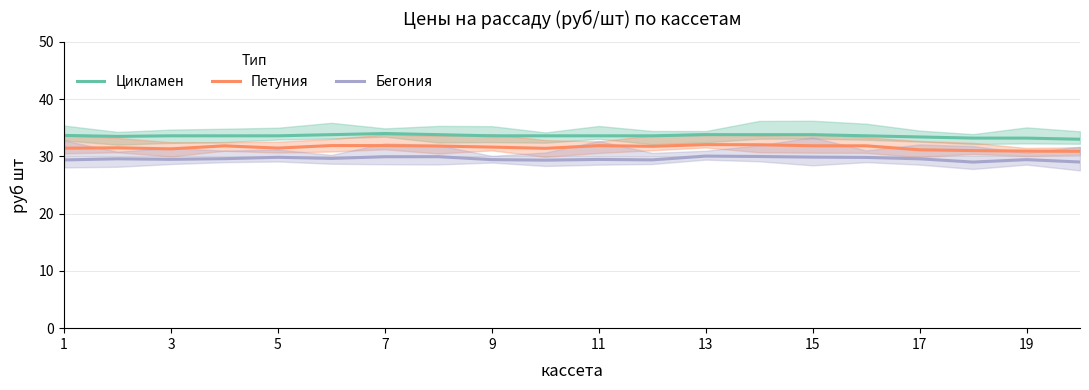

What is the average value of the Цикламен series?

33.6